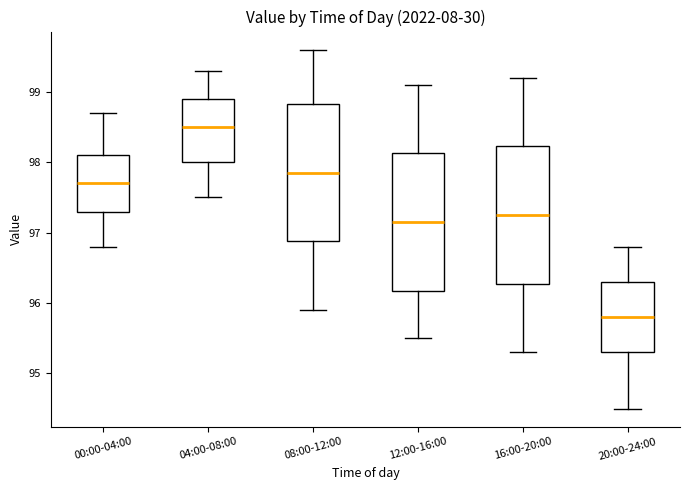

Reading left to right, transcribe this box plot: for each box, give where its median line is, the range the box spans, and where its two whiskers end, as read against the y-axis. The values are not printed on the chart, so give them approximately, as read against the axis.

00:00-04:00: median 97.7, box 97.3 to 98.1, whiskers 96.8 to 98.7
04:00-08:00: median 98.5, box 98.0 to 98.9, whiskers 97.5 to 99.3
08:00-12:00: median 97.9, box 96.9 to 98.8, whiskers 95.9 to 99.6
12:00-16:00: median 97.2, box 96.2 to 98.1, whiskers 95.5 to 99.1
16:00-20:00: median 97.3, box 96.3 to 98.2, whiskers 95.3 to 99.2
20:00-24:00: median 95.8, box 95.3 to 96.3, whiskers 94.5 to 96.8